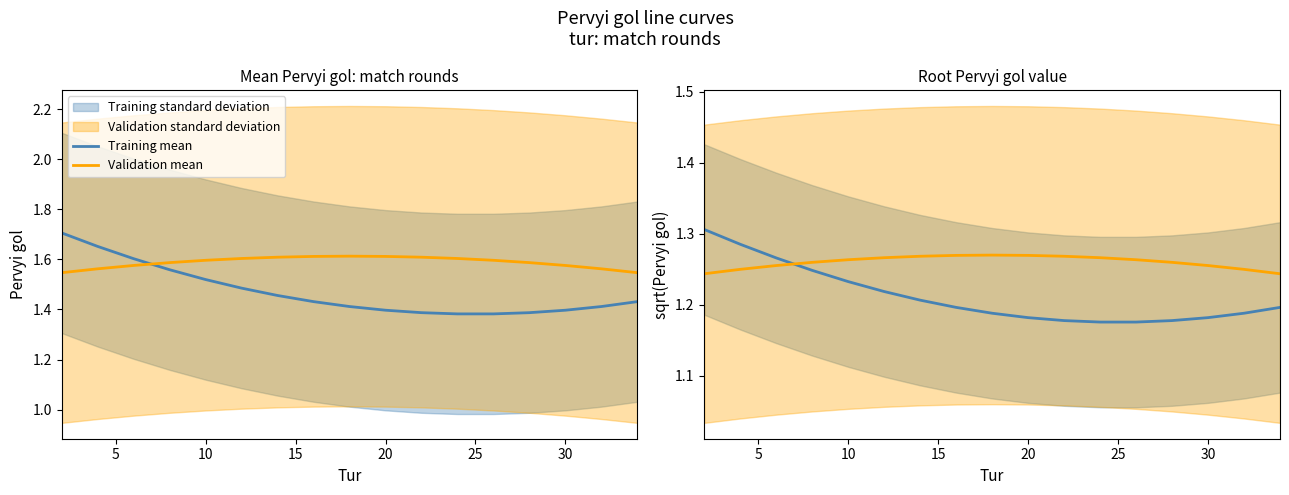

True or false: Validation mean and Training mean intersect in this chart.

True